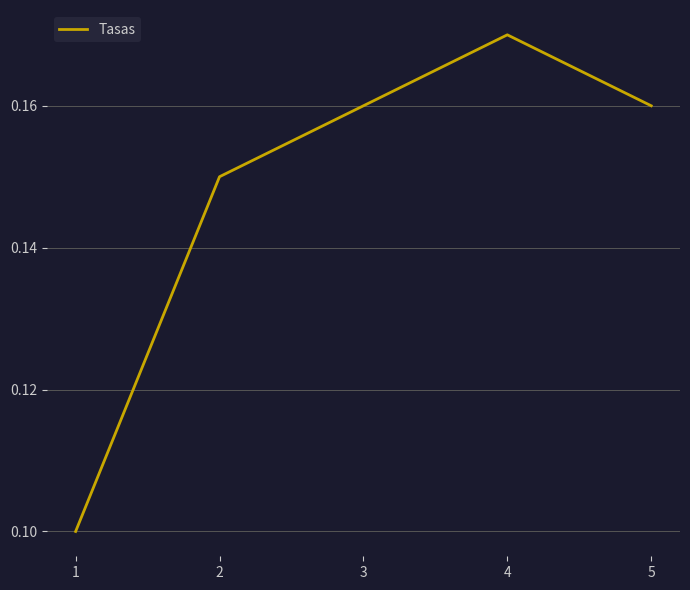

At which category does the chart reach its peak across all series?

4